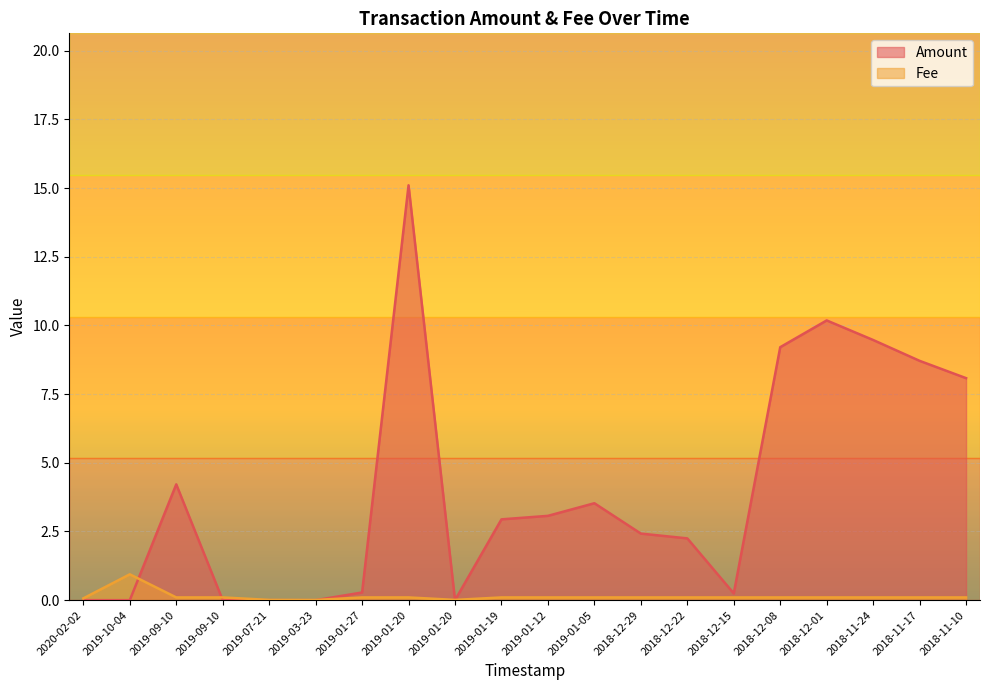

Is it true that Amount equals 1.9 at 2019-09-10?

False